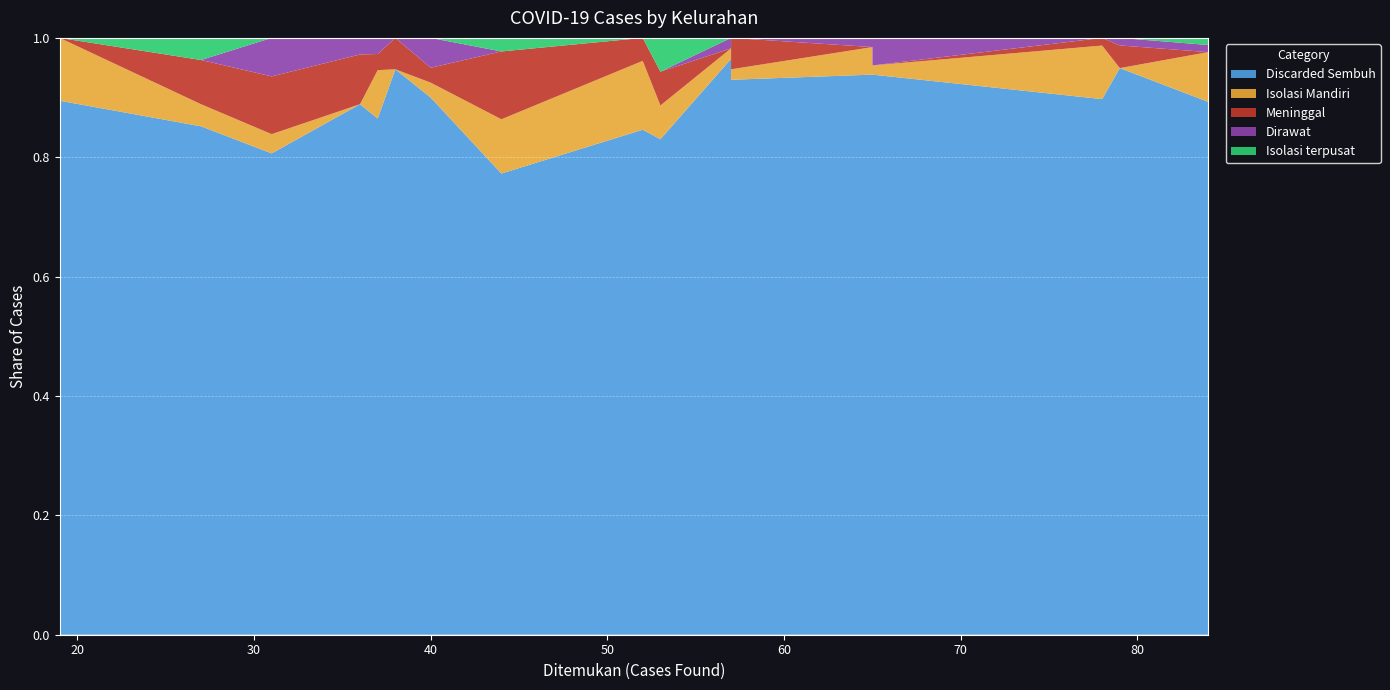

Reading left to right, transcribe all the data shown in this chart.

Discarded Sembuh: 17	32	34	36	44	36	70	32	25	53	23	44	75	75	55	61	61
Isolasi Mandiri: 2	3	4	1	6	0	7	0	1	1	1	3	0	7	1	3	1
Meninggal: 0	1	5	1	2	2	1	3	3	3	2	3	3	0	0	0	0
Dirawat: 0	1	0	2	0	0	0	1	2	0	0	0	1	1	1	1	3
Isolasi terpusat: 0	0	1	0	0	0	0	0	0	0	1	3	0	1	0	0	0